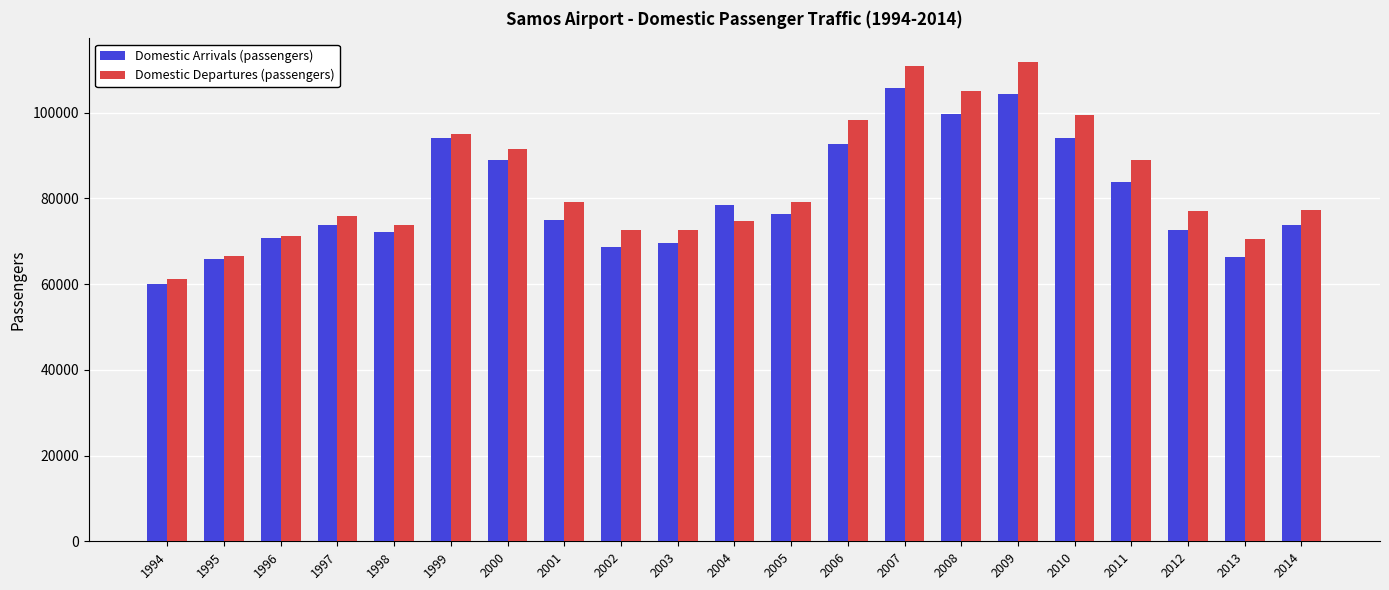

What is the smallest value displayed?

60122